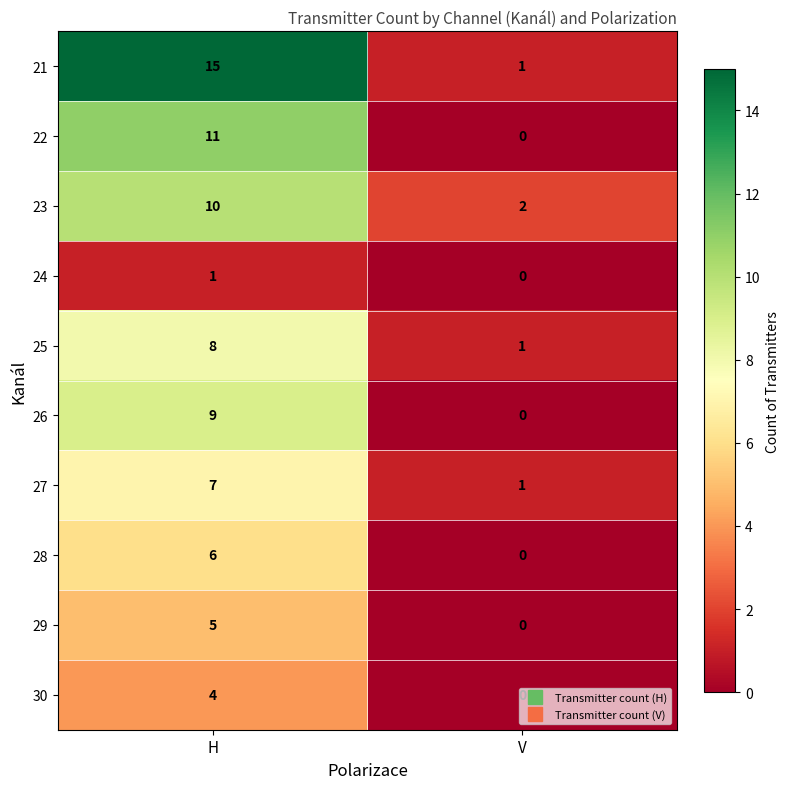

What is the difference between the highest and lowest values at H?

14